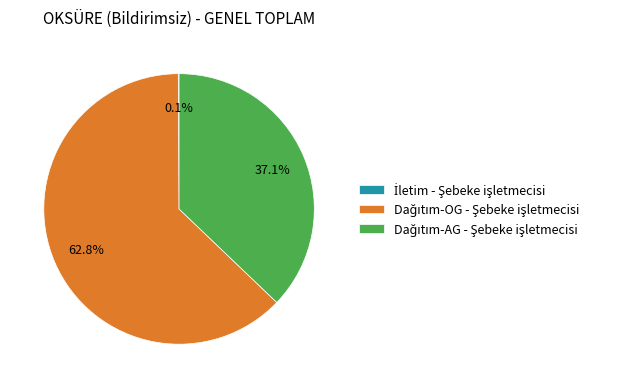

Does any single category account for the majority?

Yes